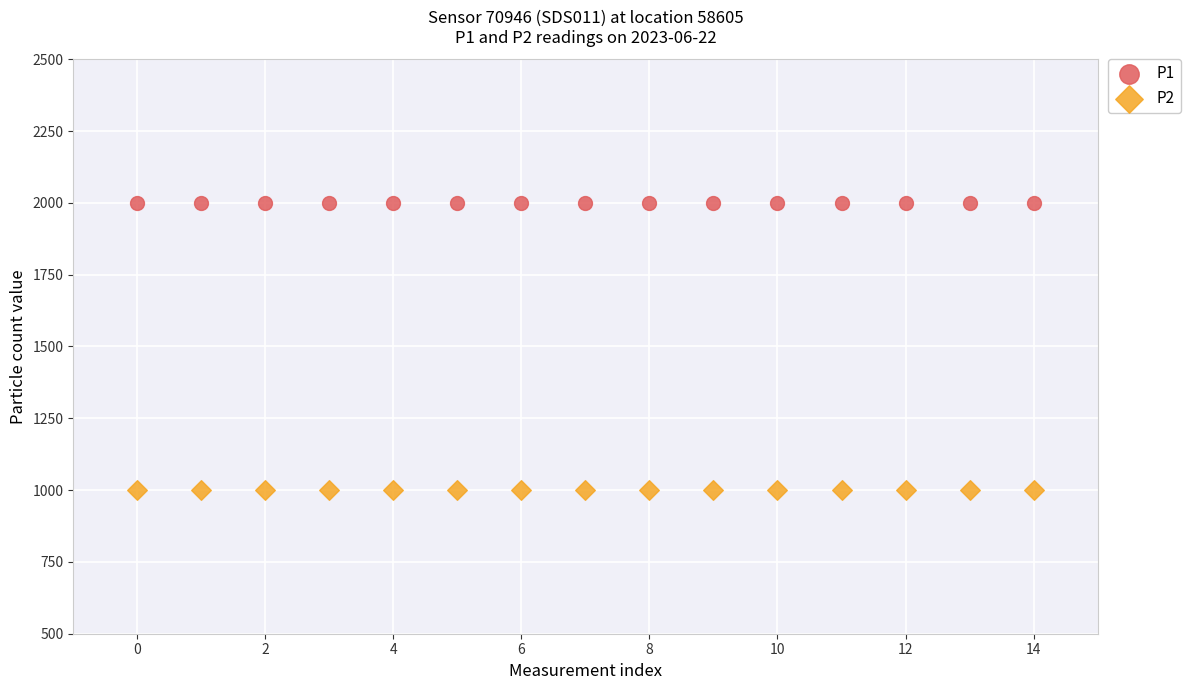

Which series reaches the maximum Y coordinate?

P1